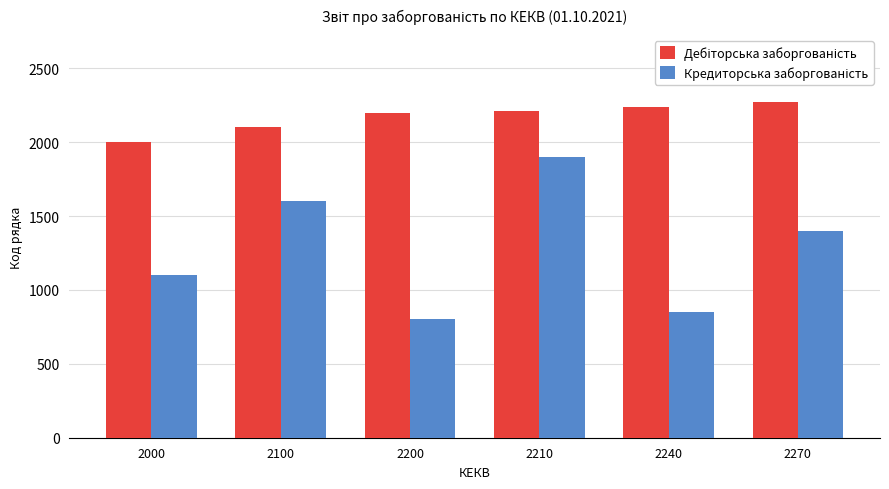

At which category is the sum across all series the highest?

2210